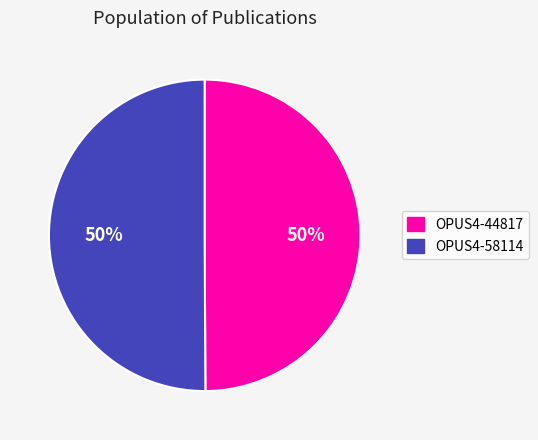

To the nearest percent, what portion does OPUS4-44817 represent?

50%